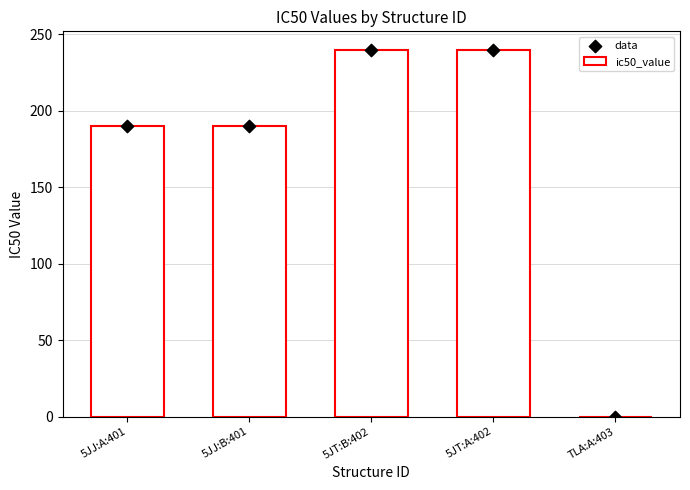

What is the total value across all series at 5JJ:B:401?

380